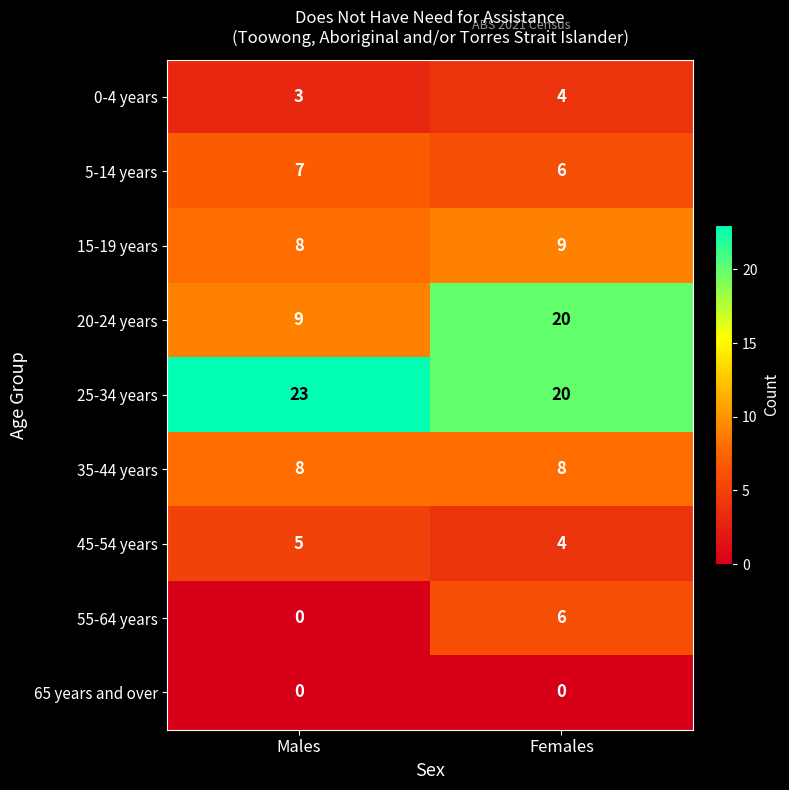

At which category is the sum across all series the highest?

Females